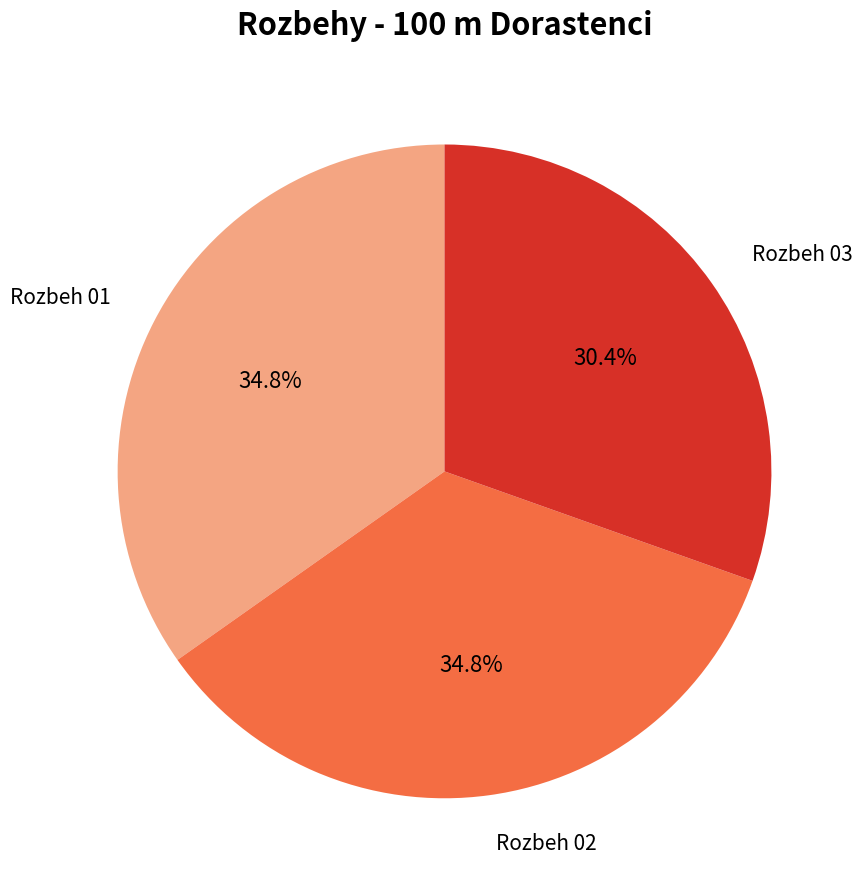

What percentage is the Rozbeh 02 slice, to the nearest percent?

35%